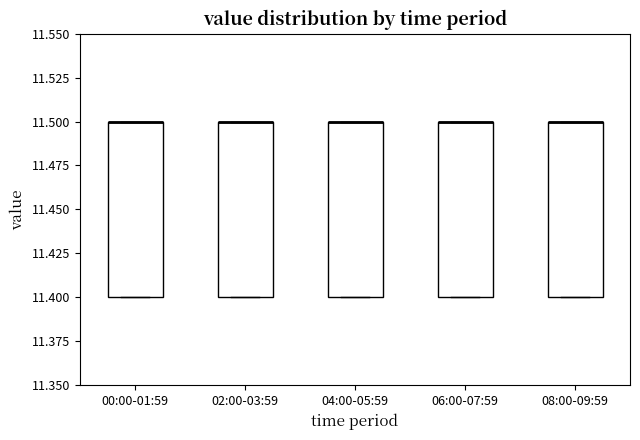

Reading left to right, read every box against the y-axis: the position of its median line, the range the box covers, and the ends of its whiskers. The values are not printed on the chart, so give them approximately, as read against the axis.

00:00-01:59: median 11.5 (drawn on the box's upper edge), box 11.4 to 11.5, whiskers 11.4 to 11.5
02:00-03:59: median 11.5 (drawn on the box's upper edge), box 11.4 to 11.5, whiskers 11.4 to 11.5
04:00-05:59: median 11.5 (drawn on the box's upper edge), box 11.4 to 11.5, whiskers 11.4 to 11.5
06:00-07:59: median 11.5 (drawn on the box's upper edge), box 11.4 to 11.5, whiskers 11.4 to 11.5
08:00-09:59: median 11.5 (drawn on the box's upper edge), box 11.4 to 11.5, whiskers 11.4 to 11.5